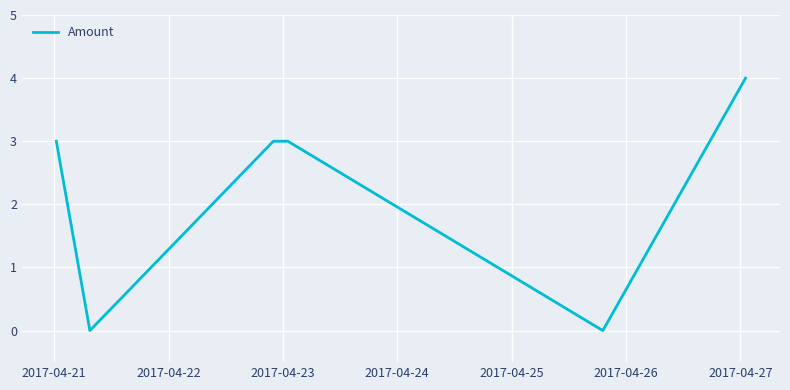

The chart shows a value of -1 at 2017-04-23. True or false?

False